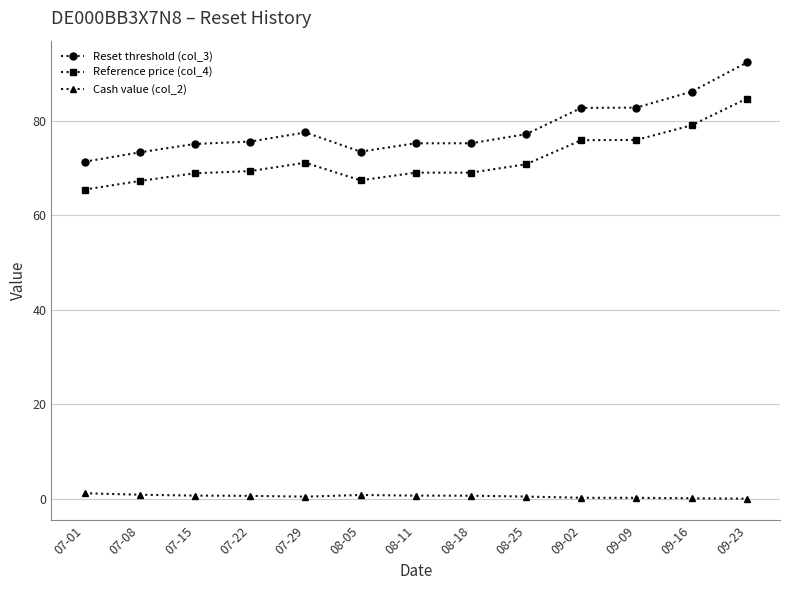

True or false: Cash value (col_2) has more than 0 points higher than both neighbors.

True